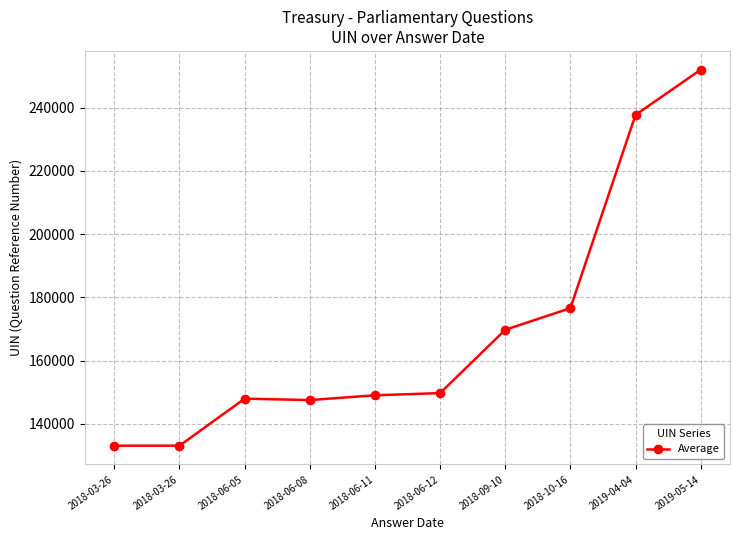

What is the label of the 7th point from the left?

2018-09-10